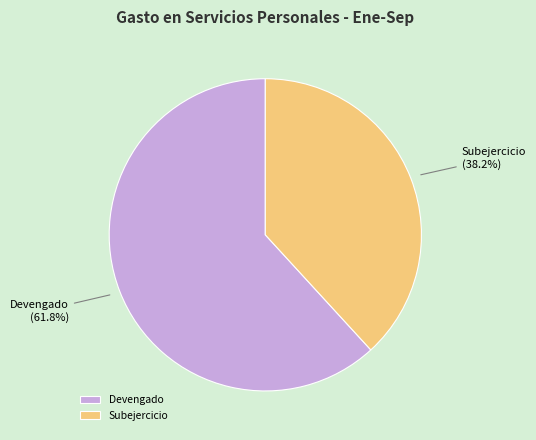

To the nearest percent, what percentage of the pie is Subejercicio?

38%